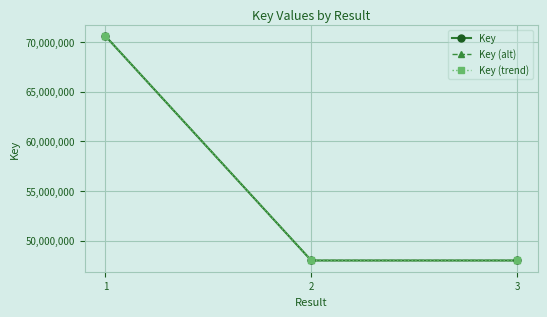

What is the difference between the highest and lowest values at 3?

1919.9